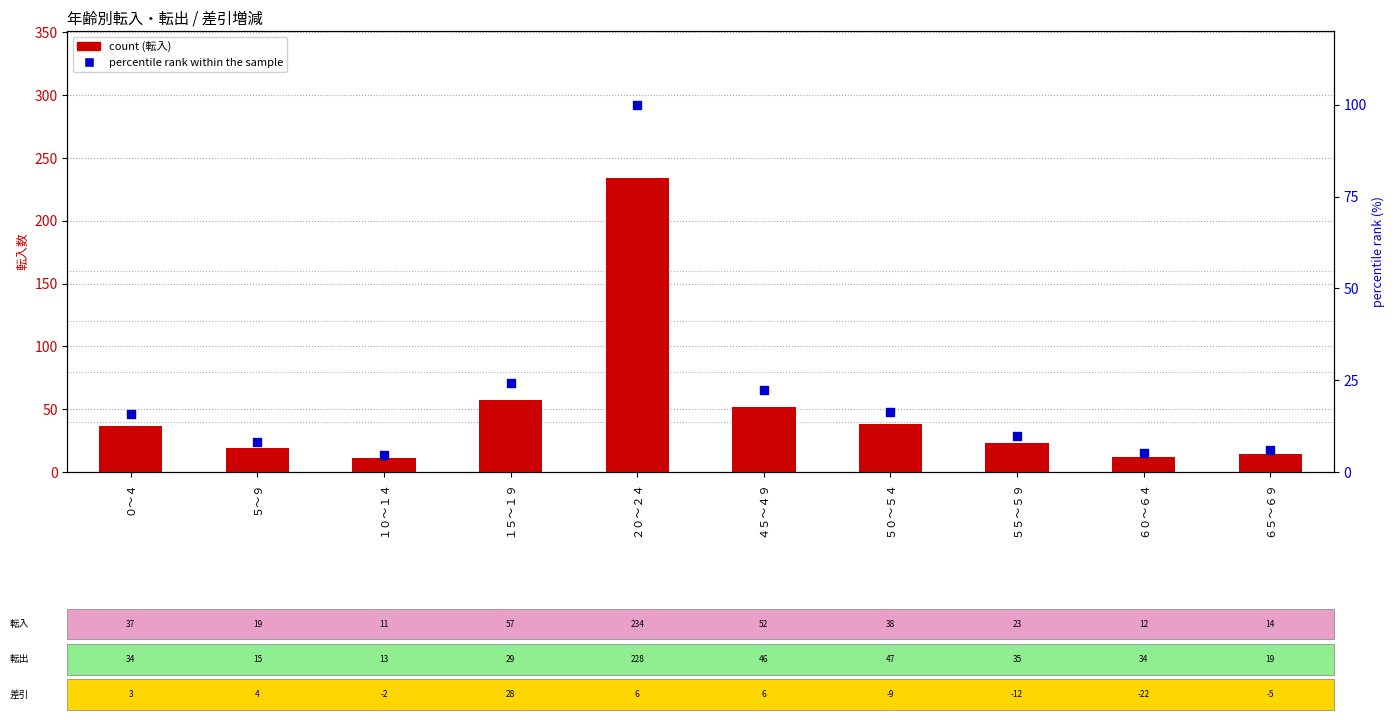

At which category is the sum across all series the highest?

２０～２４